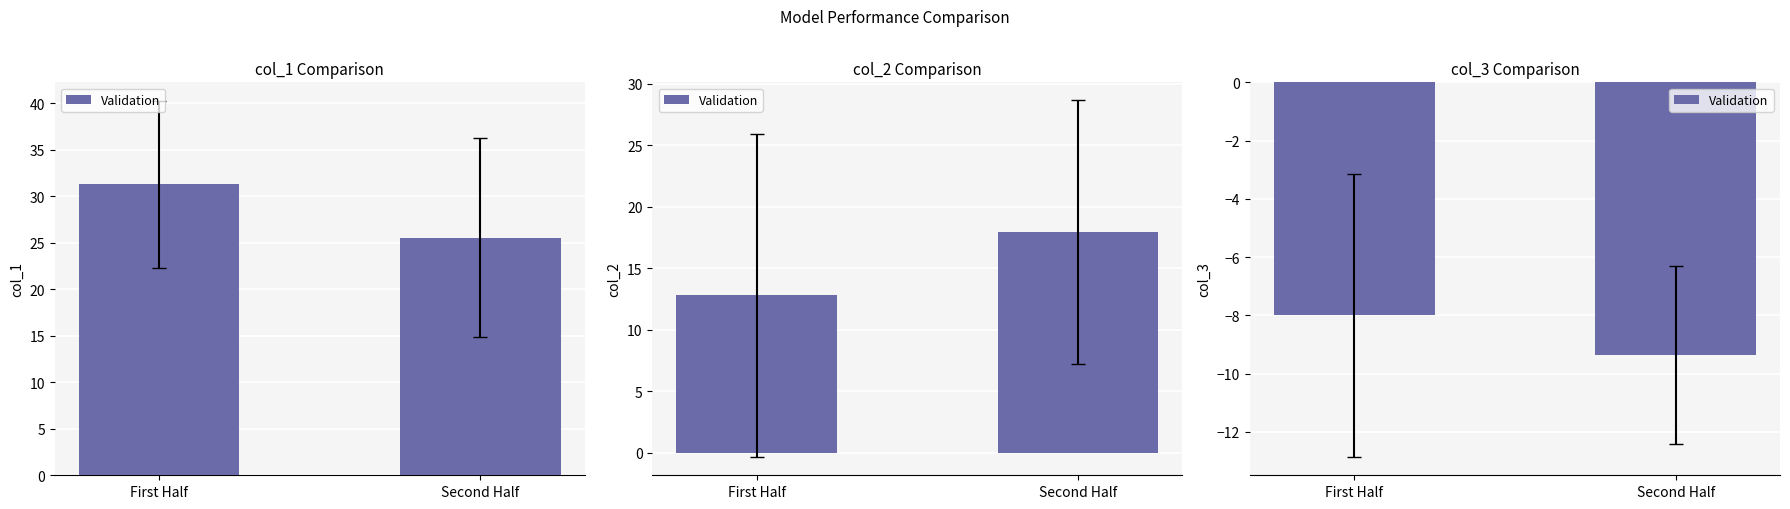

Are the bars grouped side by side (vs. stacked)?

No